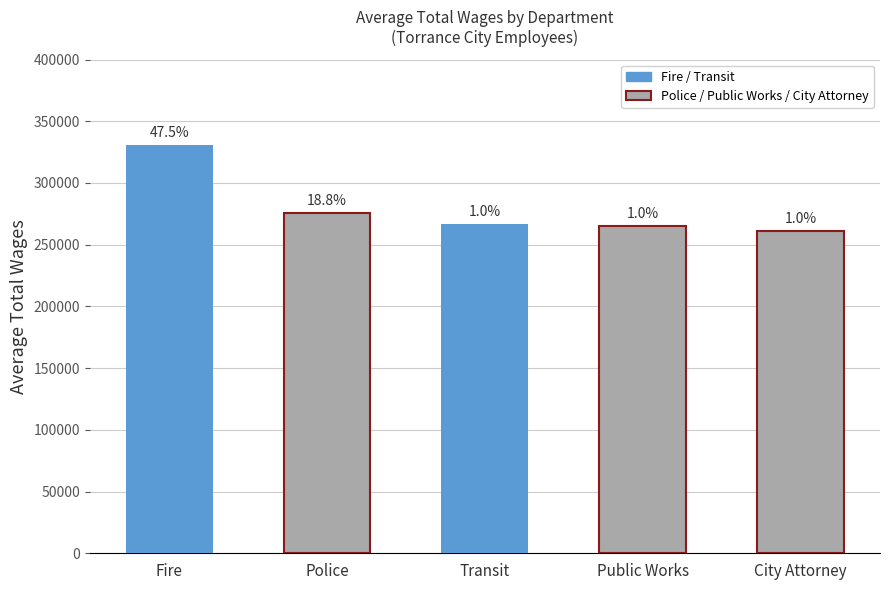

Are the bars horizontal?

No